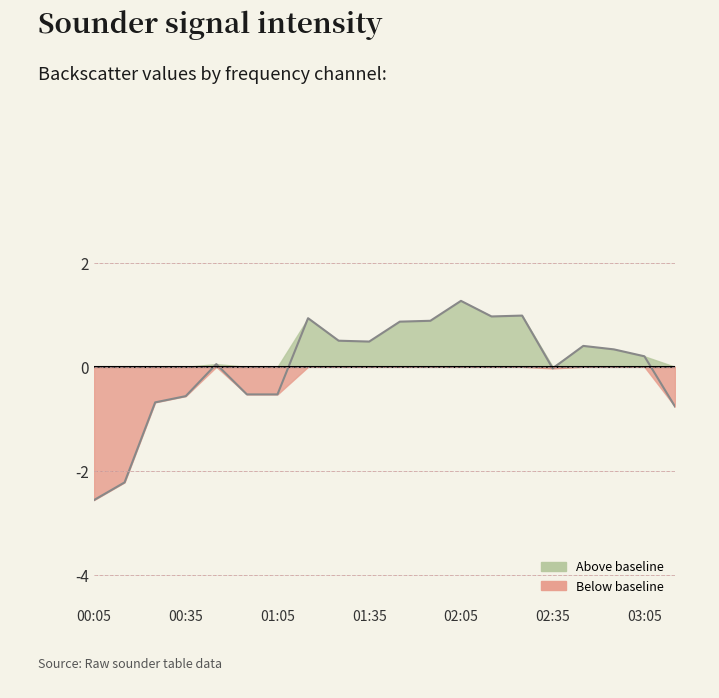

What is the value of the 10th point from the left?

0.5